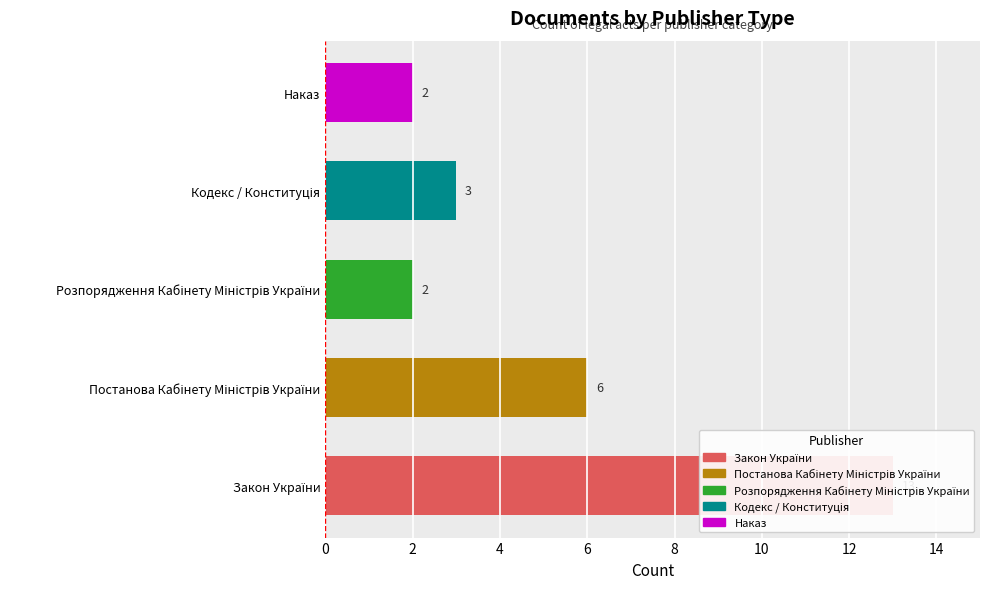

Rank the categories by value from highest to lowest.

Закон України, Постанова Кабінету Міністрів України, Кодекс / Конституція, Розпорядження Кабінету Міністрів України, Наказ